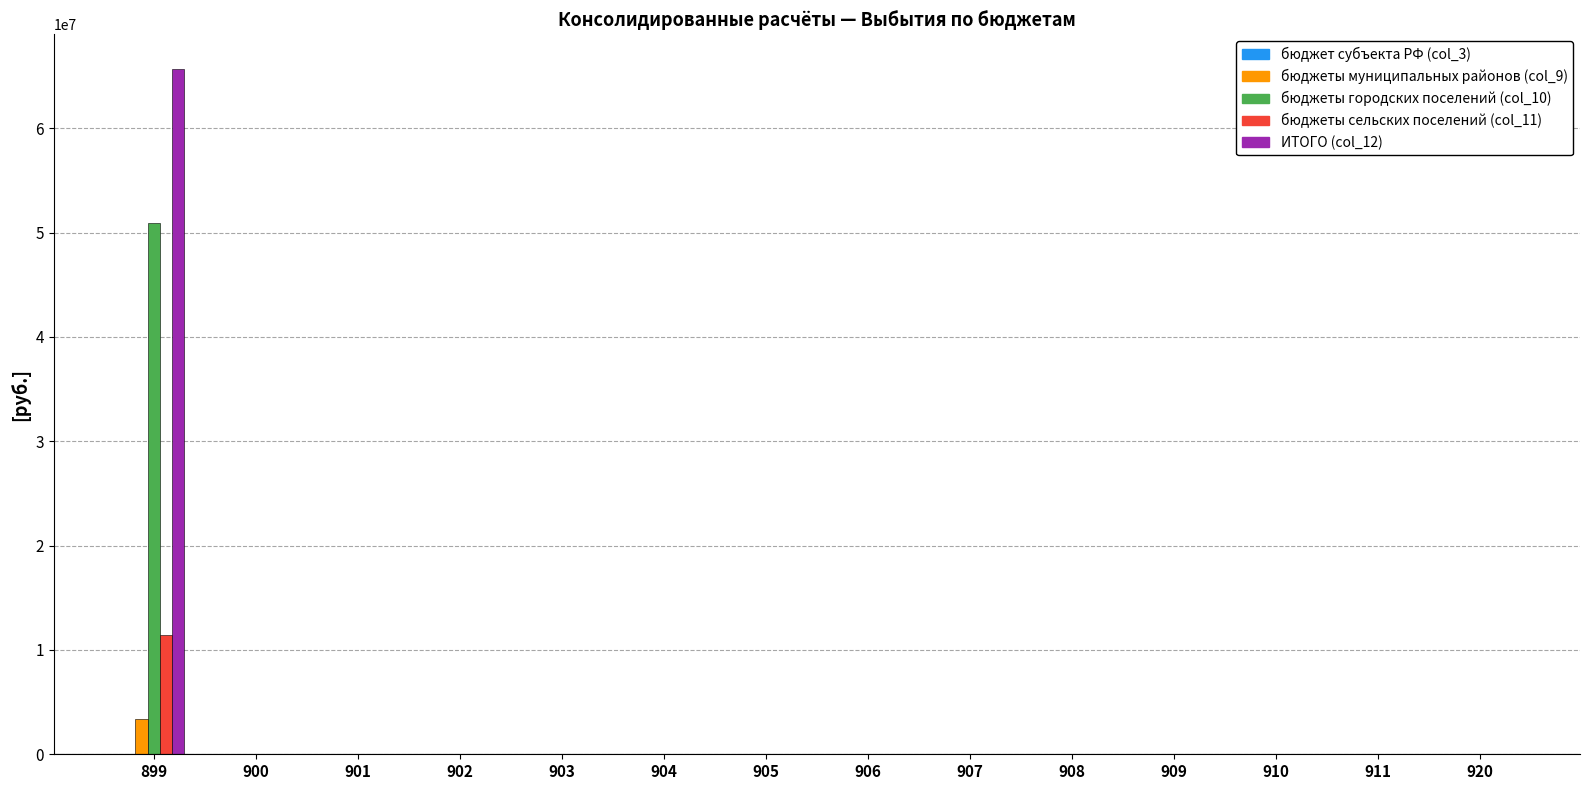

Is the value of ИТОГО (col_12) at 899 greater than the value of бюджеты городских поселений (col_10) at 899?

Yes